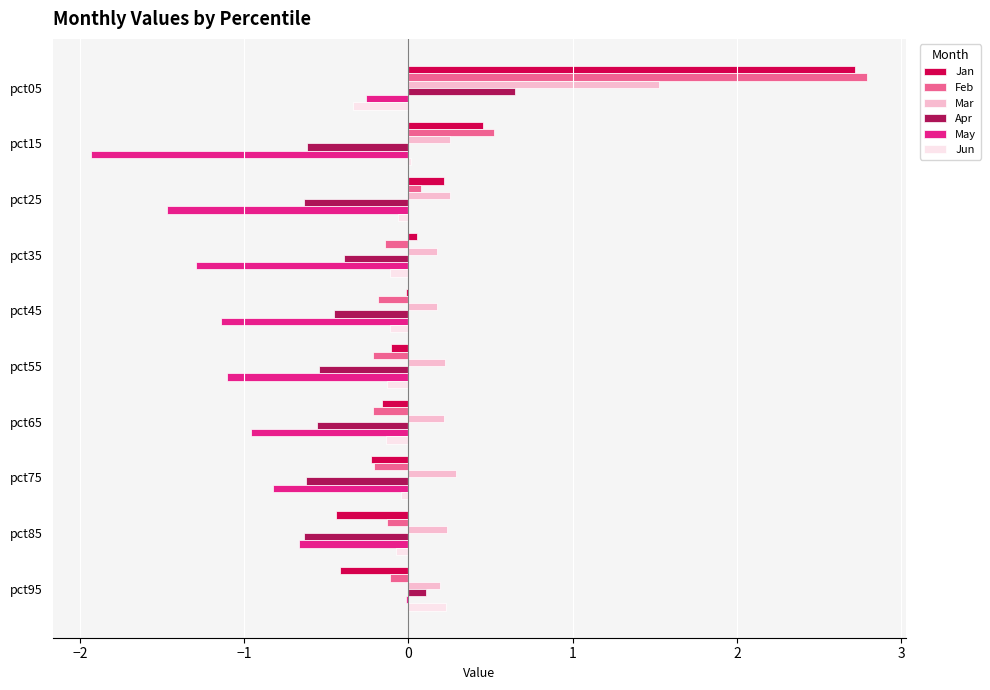

Is the value of Jun at pct75 greater than the value of May at pct45?

Yes